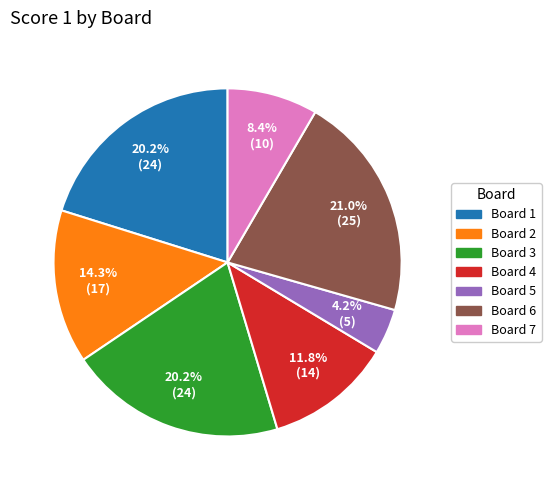

Do Board 5 and Board 1 together represent more than half of the pie?

No